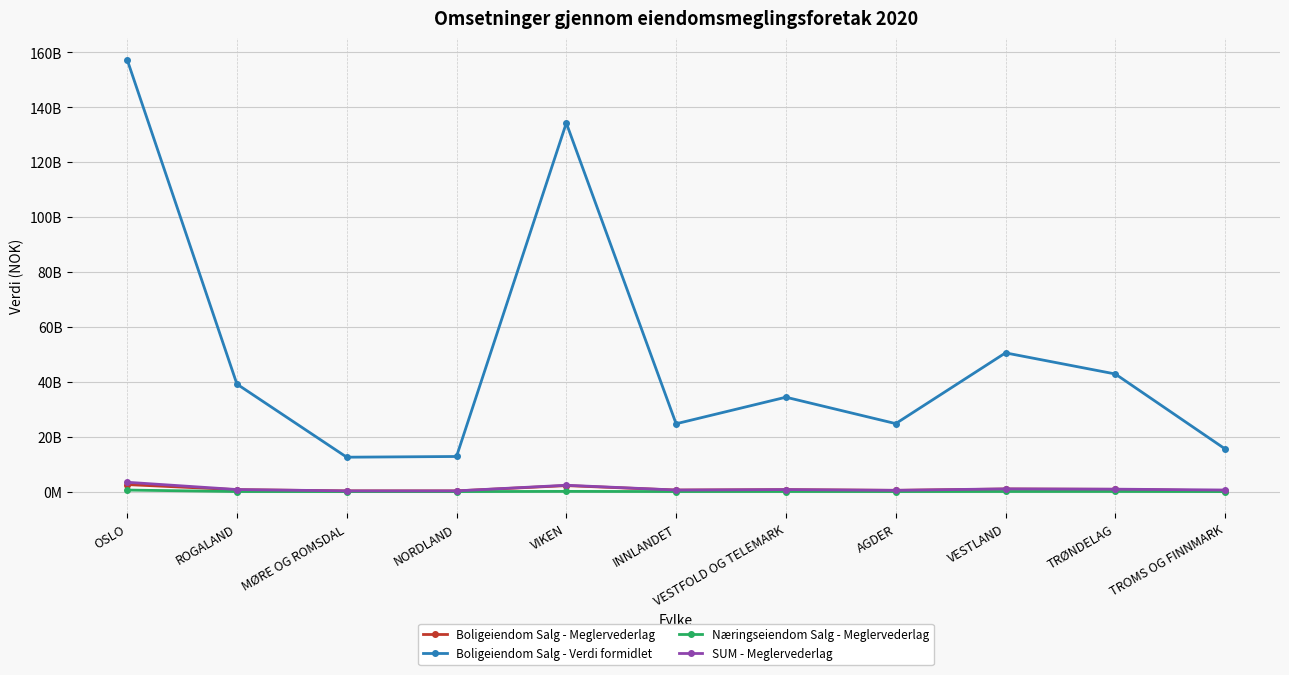

Rank the series at MØRE OG ROMSDAL from highest to lowest value.

Boligeiendom Salg - Verdi formidlet, SUM - Meglervederlag, Boligeiendom Salg - Meglervederlag, Næringseiendom Salg - Meglervederlag